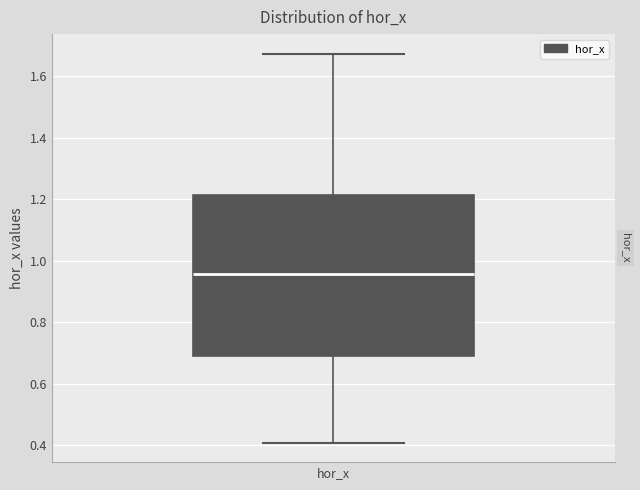

Where does the median line of the box for hor_x sit on the y-axis? The values are not printed on the chart, so give them approximately, as read against the axis.

0.96